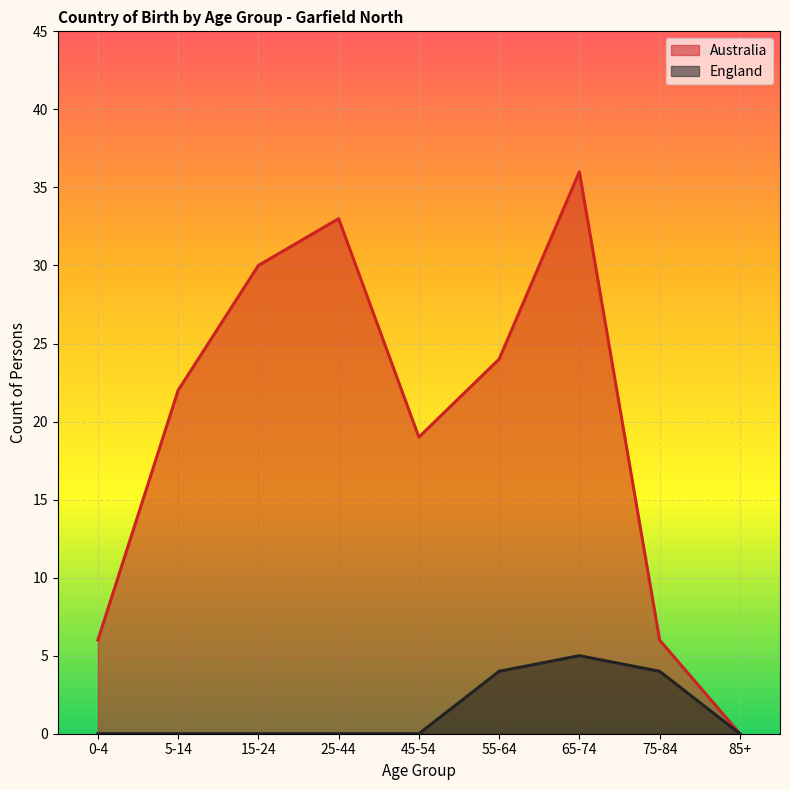

At how many categories does at least one series exceed 25?

3